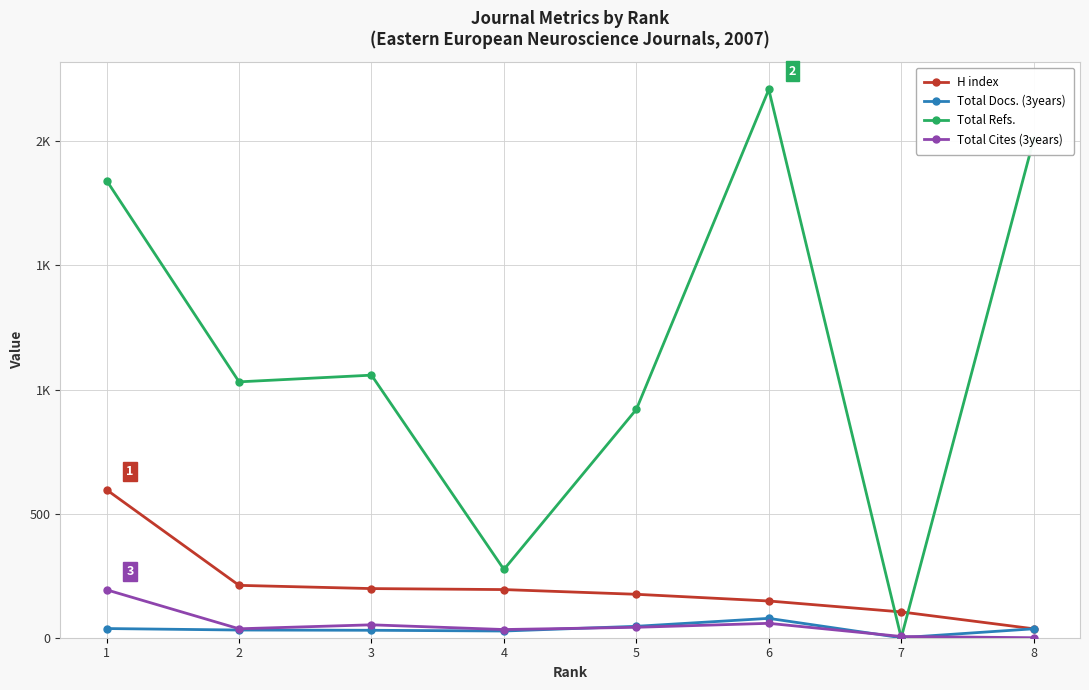

Does the chart have visible grid lines?

Yes